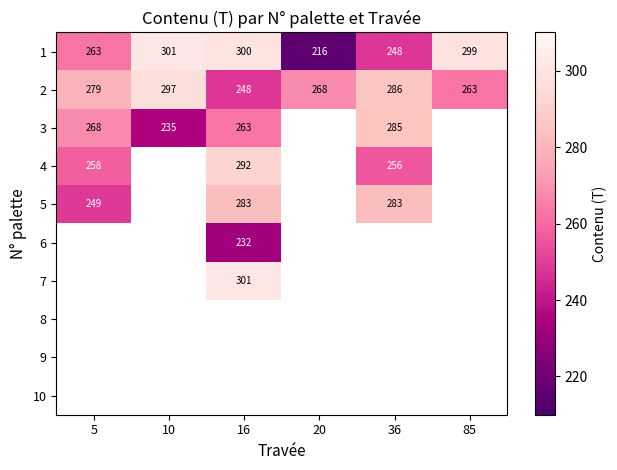

Which has a higher value, 10 or 85?

10